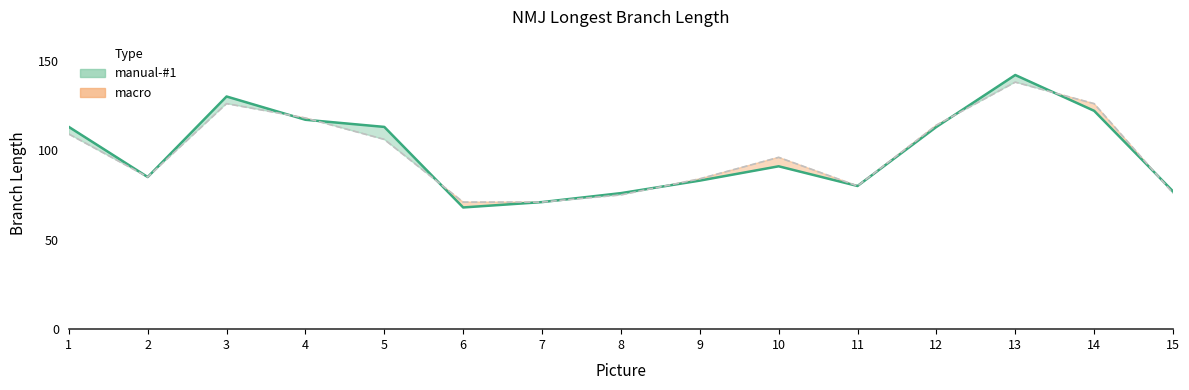

Reading right to left, extract all data points from this chart.

manual-#1: 77	122	142	113	80	91	83	76	71	68	113	117	130	85	113
macro: 76	126	138	114	80	96	84	75	71	71	106	118	126	85	109